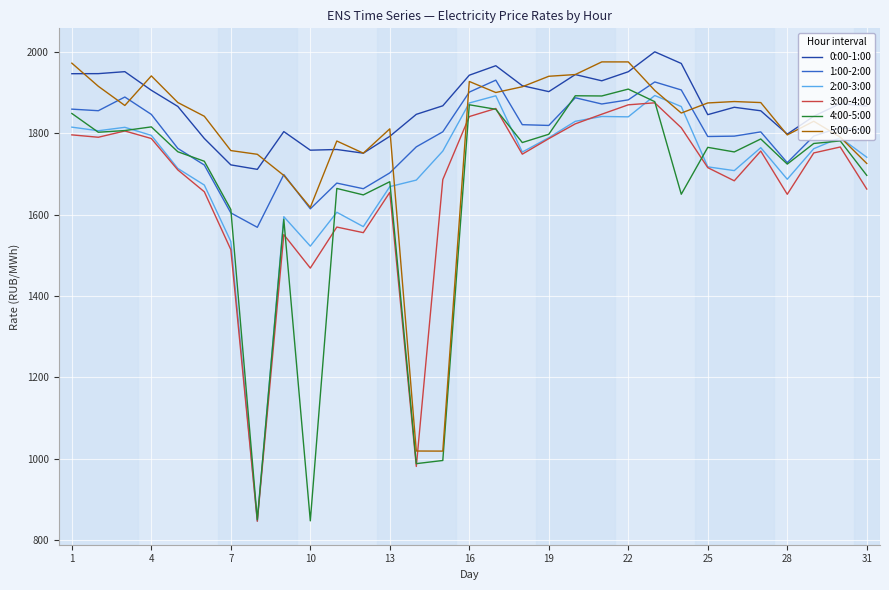

What is the lowest value of the 5:00-6:00 series?

1018.8